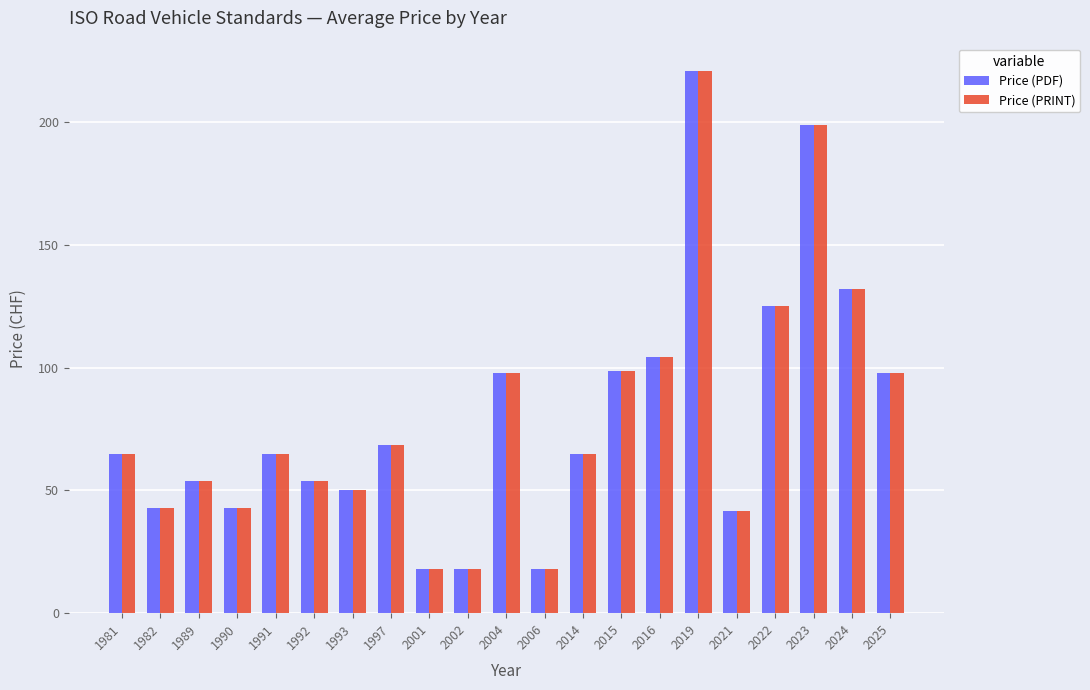

What is the highest value of the Price (PRINT) series?

221.0